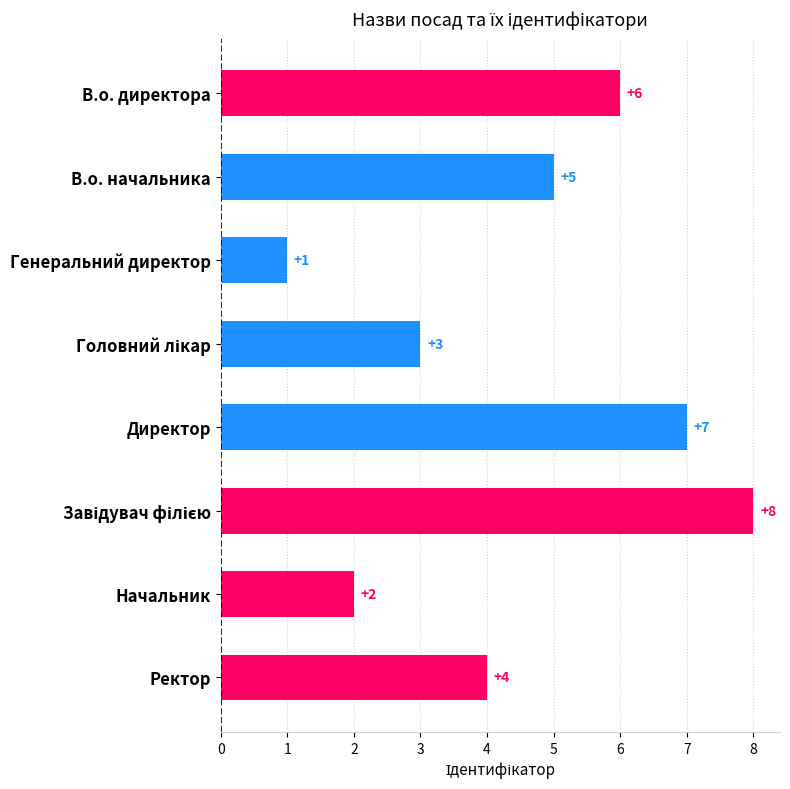

What is the label of the 2nd bar from the bottom?

Начальник